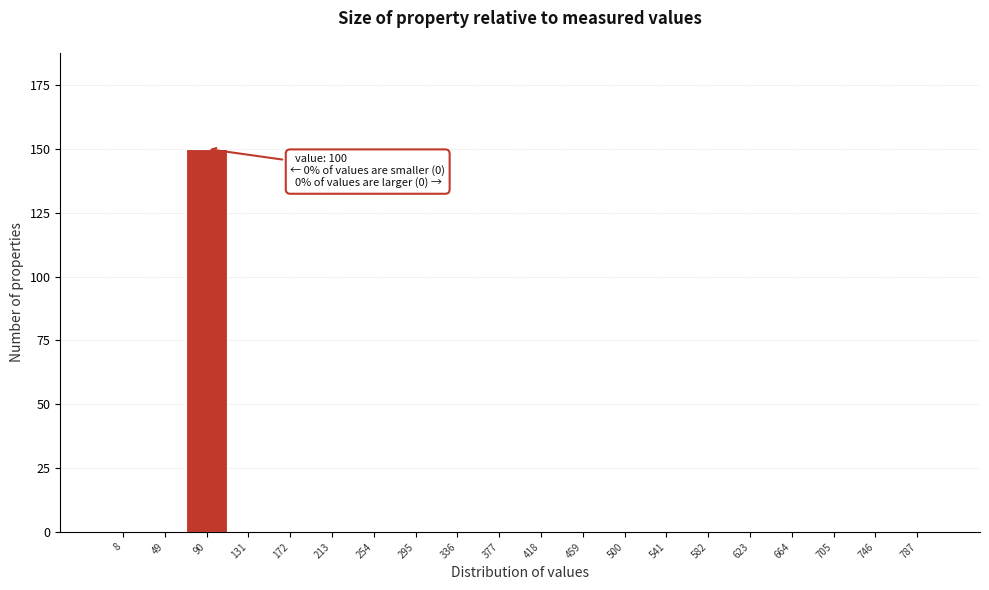

Reading right to left, extract all data points from this chart.

787=0	746=0	705=0	664=0	623=0	582=0	541=0	500=0	459=0	418=0	377=0	336=0	295=0	254=0	213=0	172=0	131=0	90=150	49=0	8=0